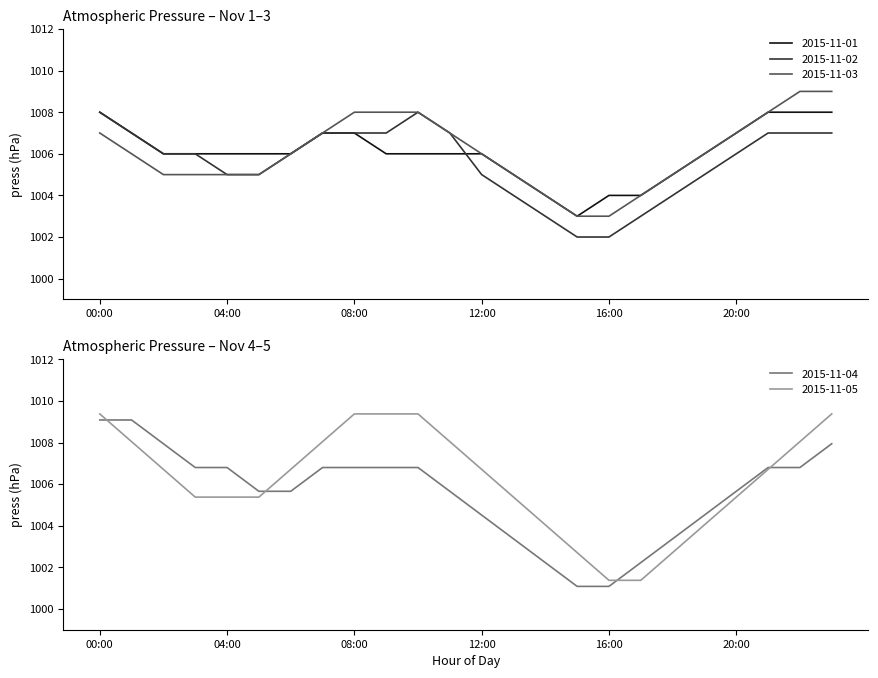

How many lines are shown in the chart?

5